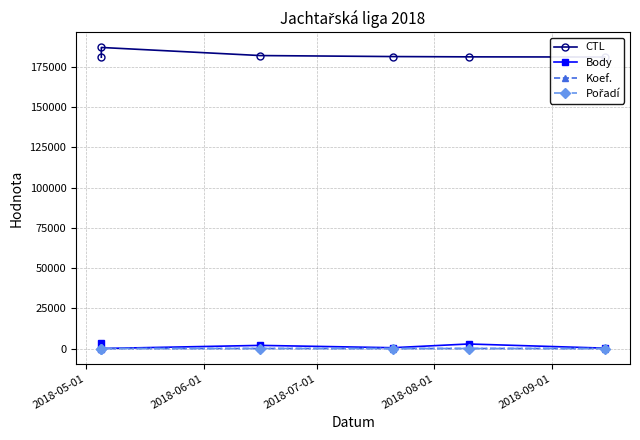

What is the highest value of the CTL series?

187159